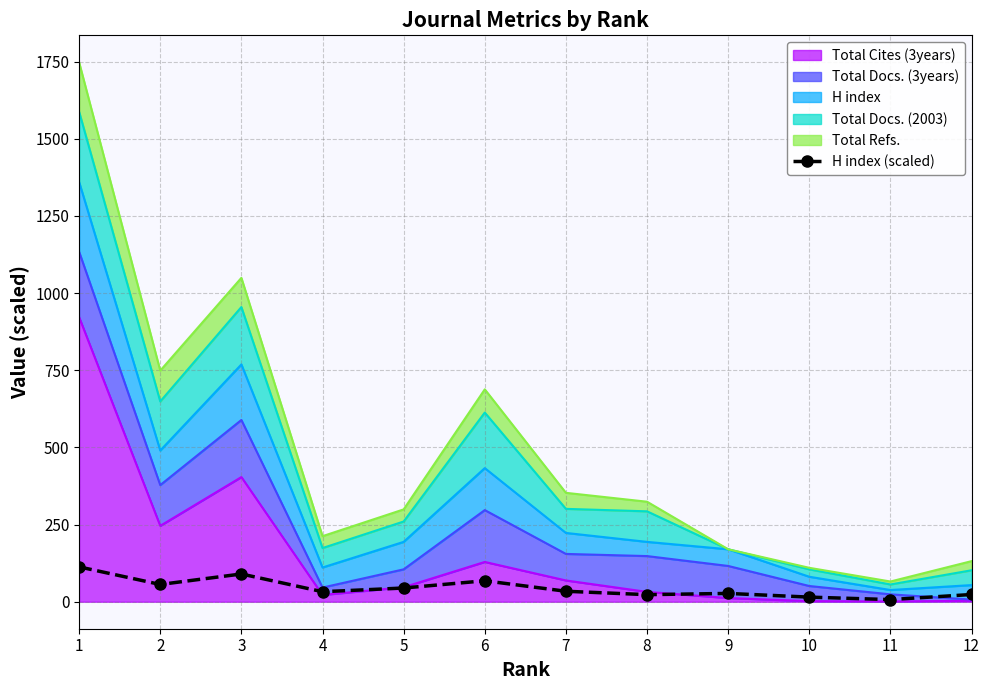

Does the chart have visible grid lines?

Yes